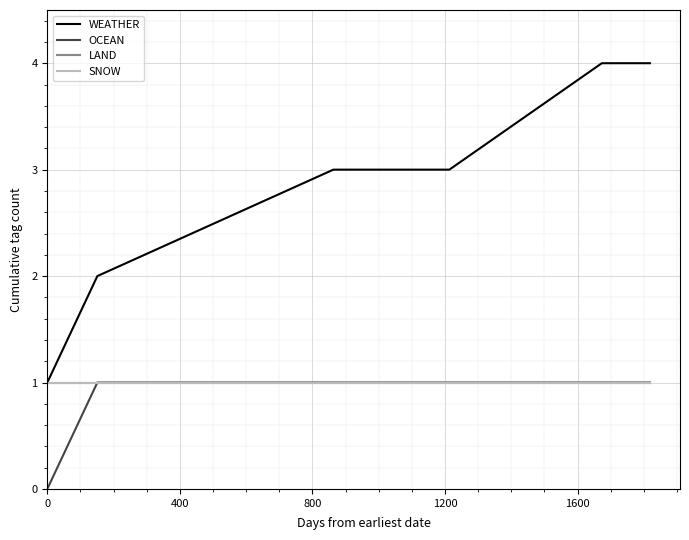

List the series in order of their peak value, lowest first.

OCEAN, LAND, SNOW, WEATHER